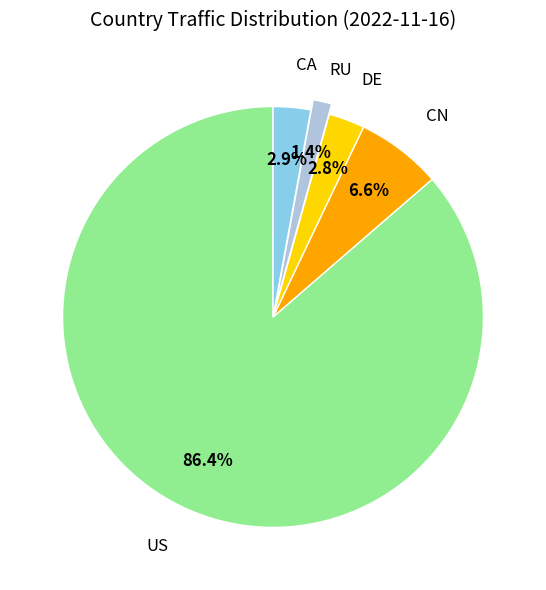

To the nearest percent, what is the average slice percentage?

20%